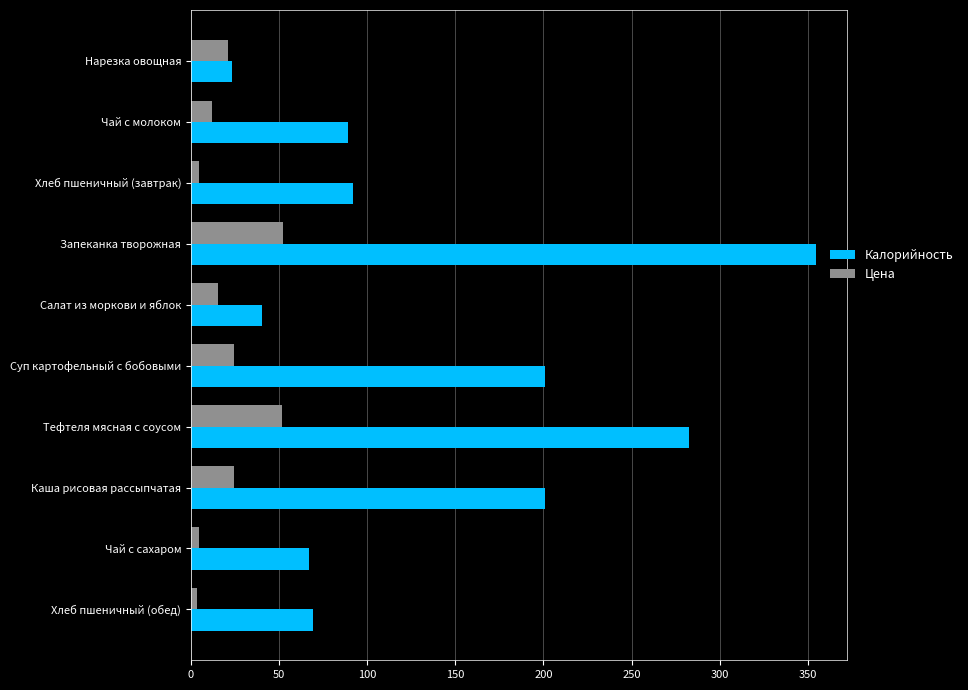

List the series in order of their overall mean, highest first.

Калорийность, Цена